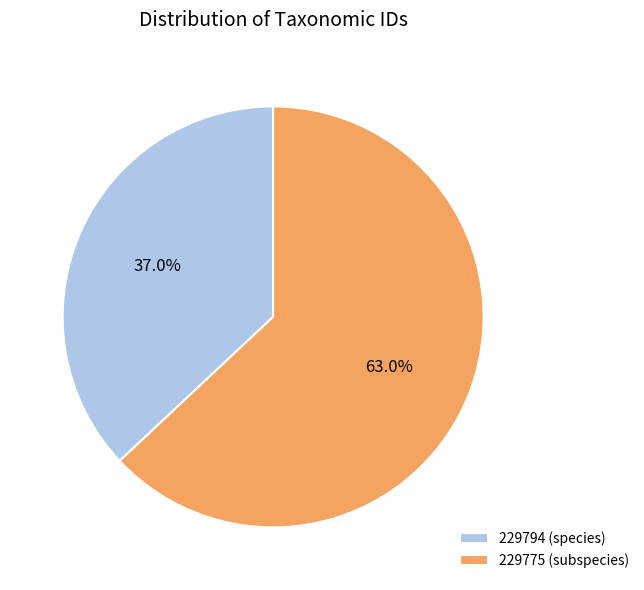

Combined, do 229794 (species) and 229775 (subspecies) account for over 50%?

Yes